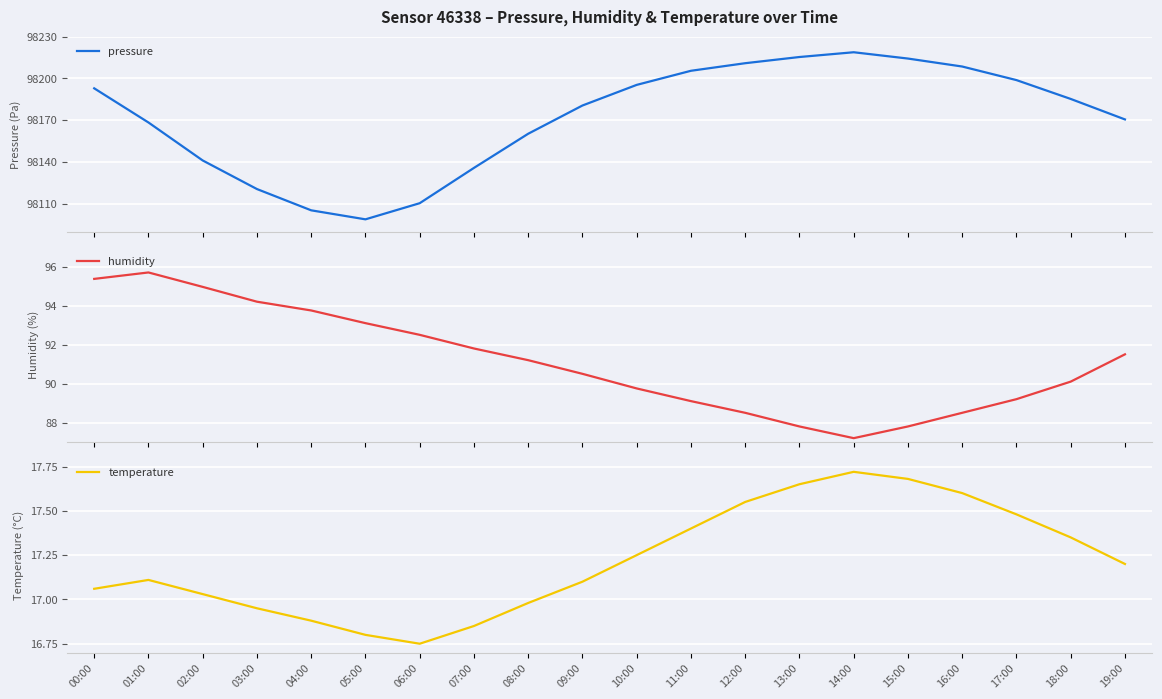

The value of pressure at 01:00 is 98168.3. True or false?

True